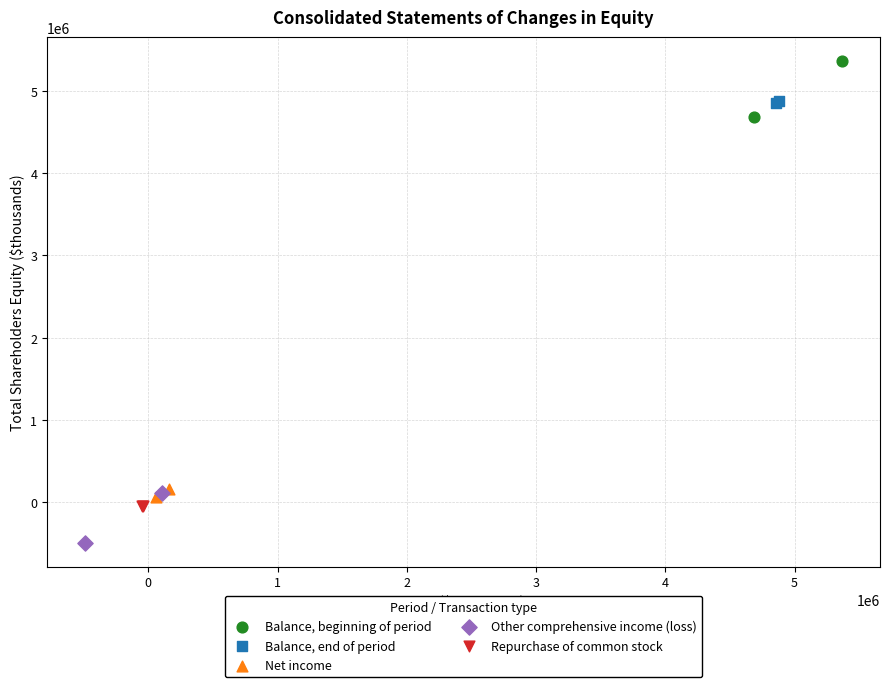

What are all the series names shown in the legend?

Balance, beginning of period, Balance, end of period, Net income, Other comprehensive income (loss), Repurchase of common stock